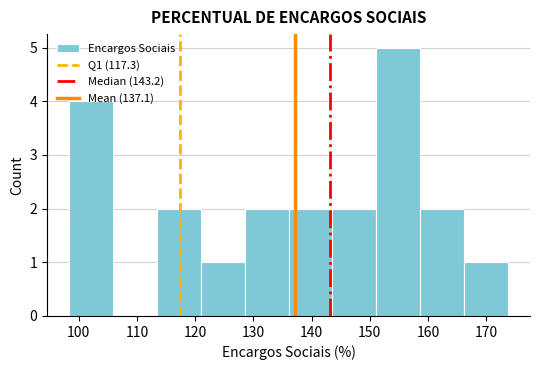

Over which range of the x-axis is the bar tallest?

151 to 159